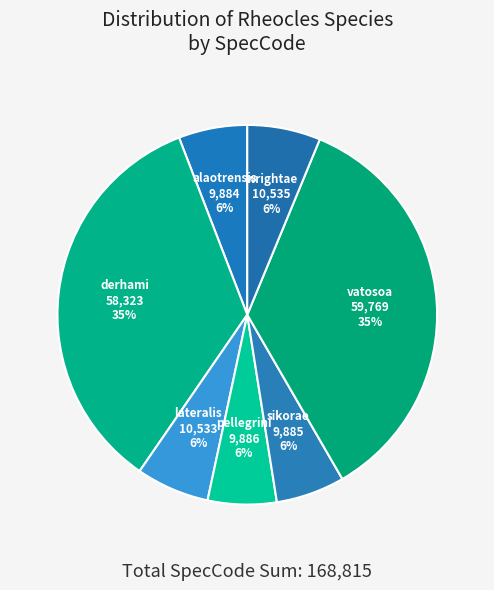

Does derhami represent more than half of the total?

No